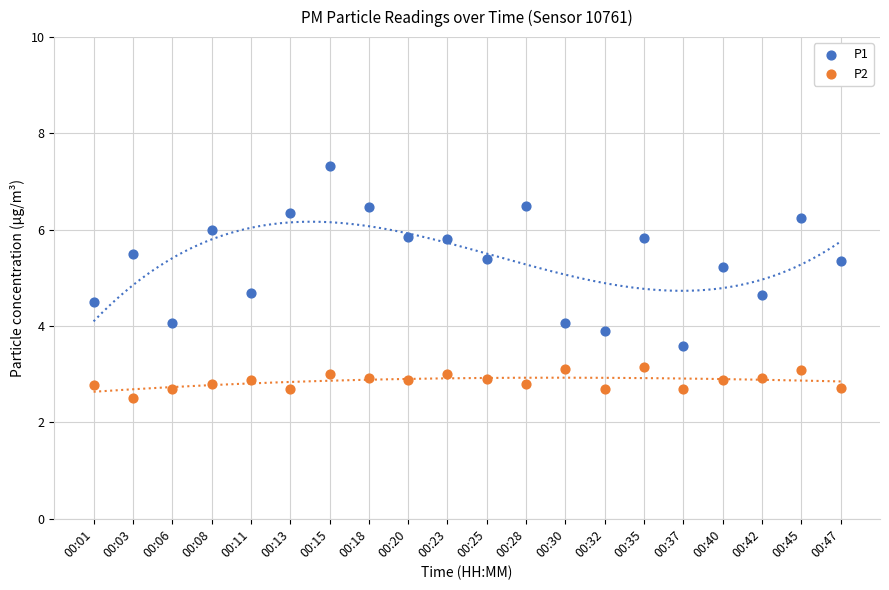

What are all the series names shown in the legend?

P1, P2